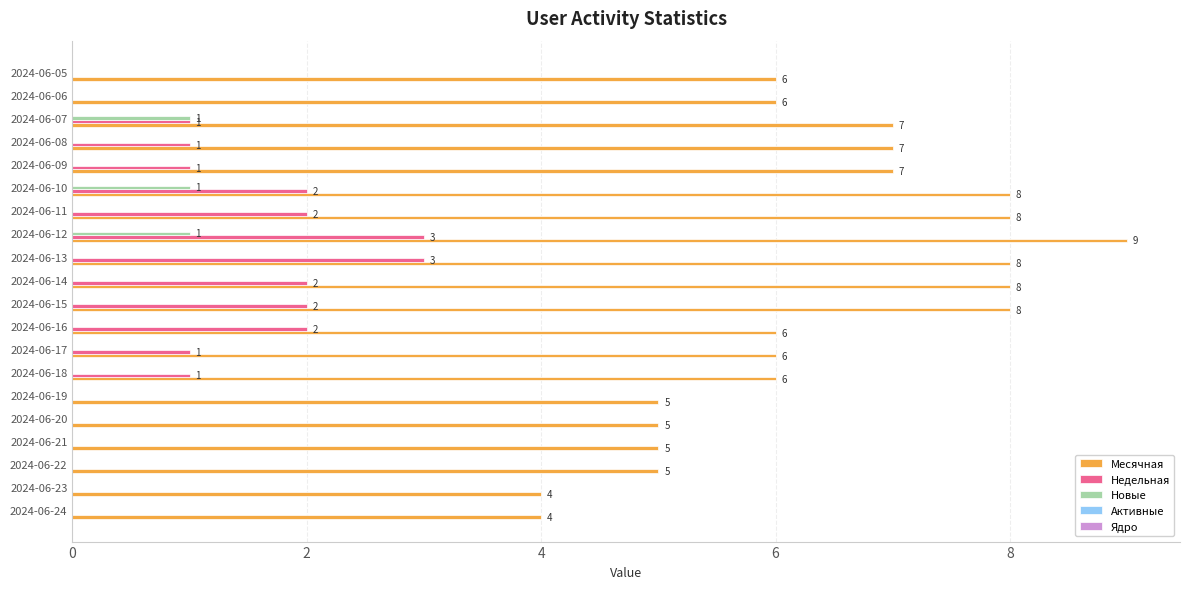

How many Месячная values are between 5 and 8?

17